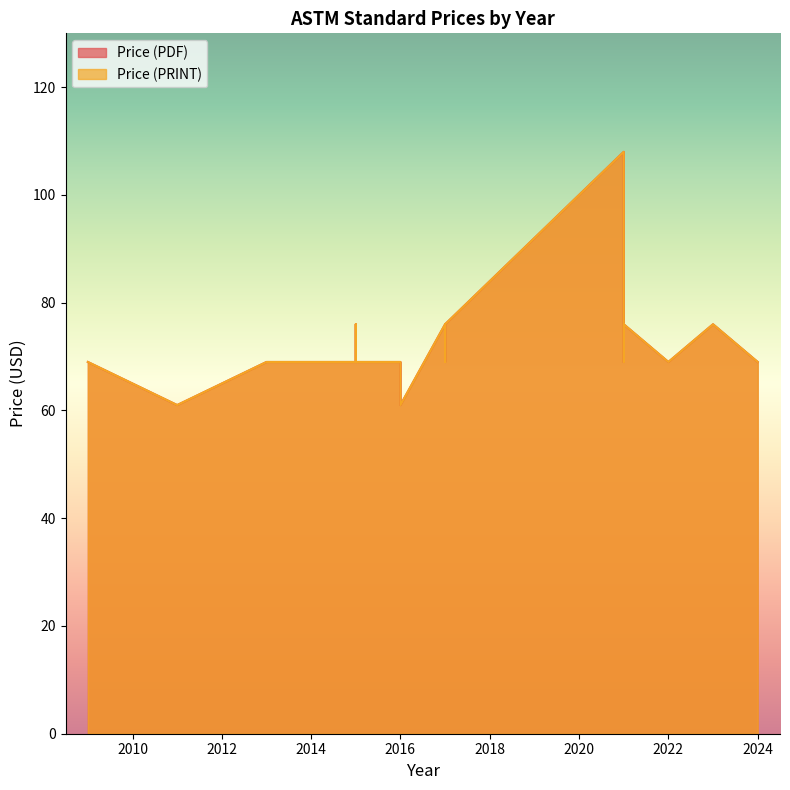

True or false: Price (PDF) and Price (PRINT) intersect in this chart.

False